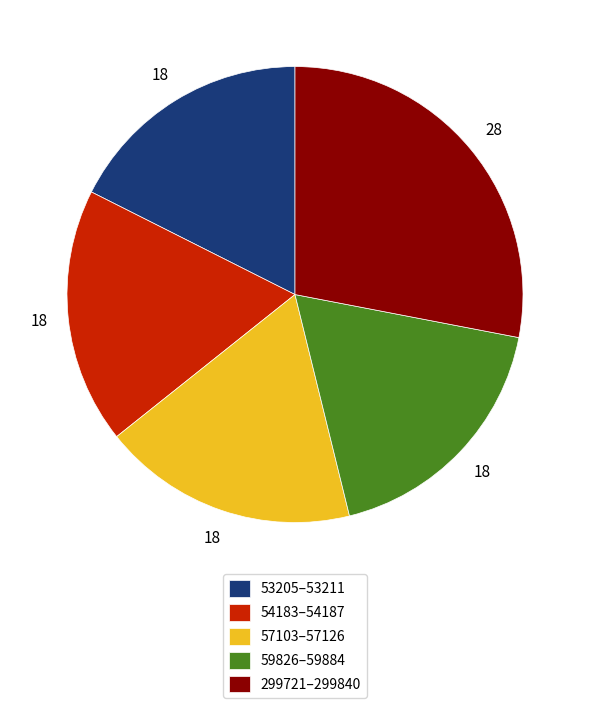

Is it true that 53205–53211 is 31% of the pie?

False